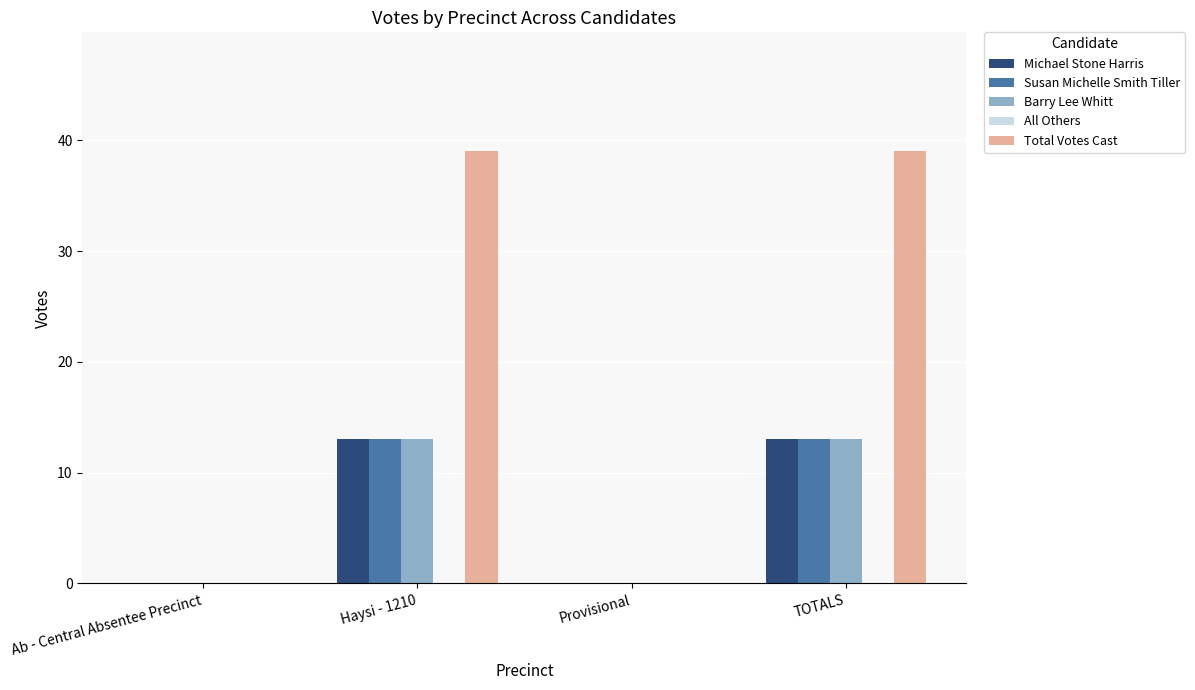

Between Ab - Central Absentee Precinct and TOTALS, which series saw the biggest shift?

Total Votes Cast